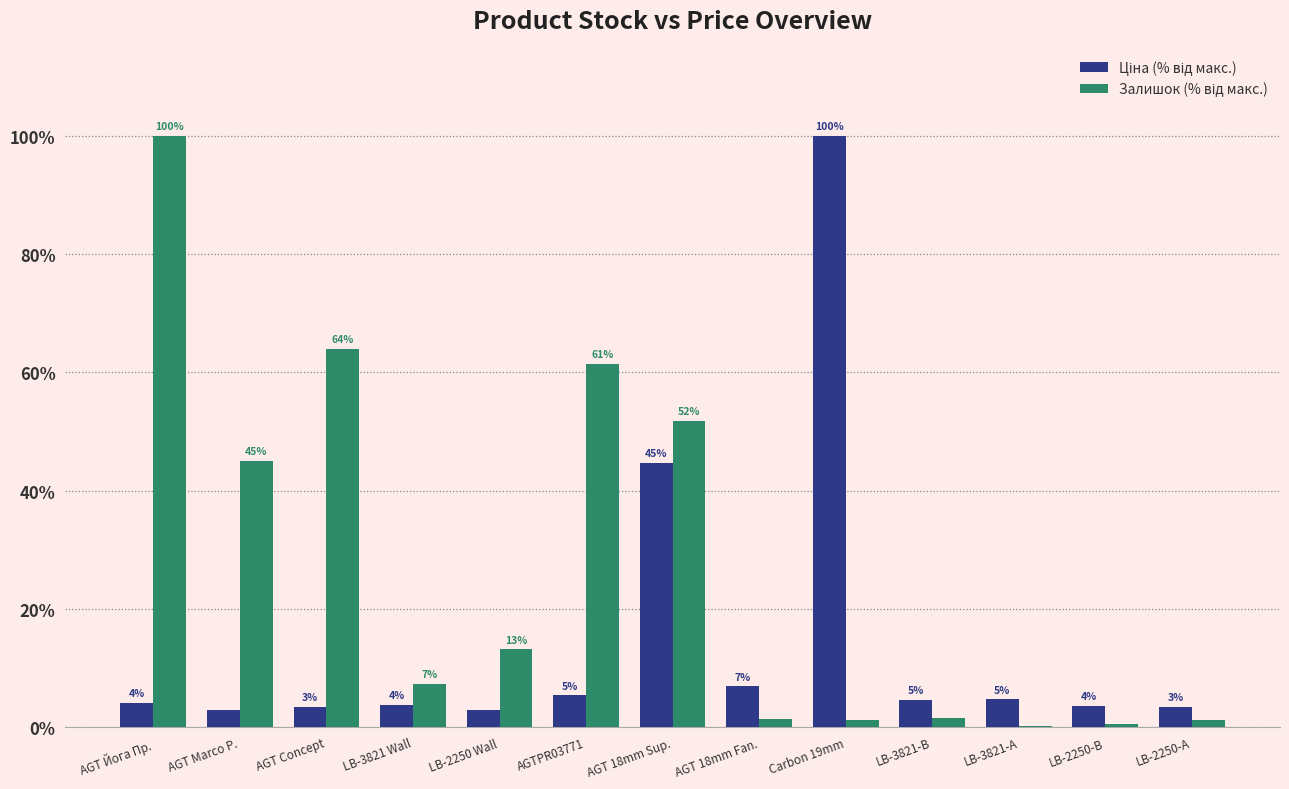

What position from the left is Carbon 19mm?

9